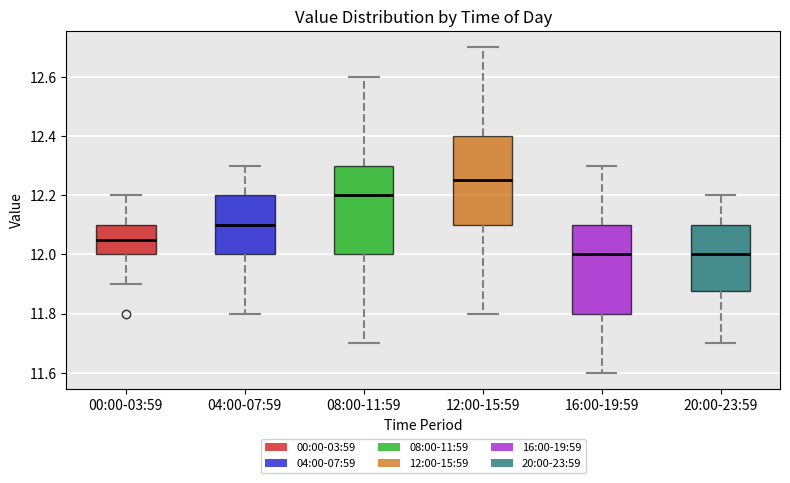

Where is the lower edge of the box for 00:00-03:59 on the y-axis? The values are not printed on the chart, so give them approximately, as read against the axis.

12.00